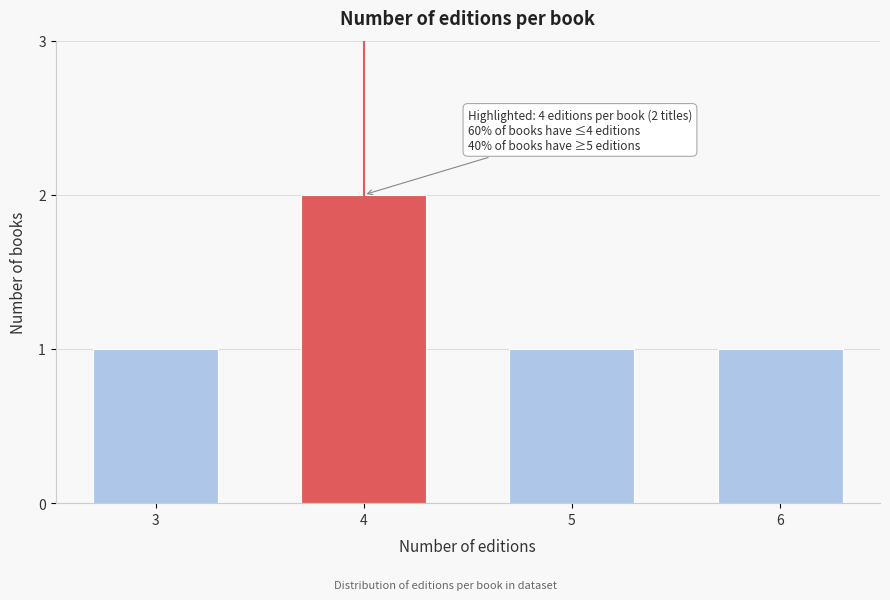

Reading right to left, extract all data points from this chart.

1	1	2	1